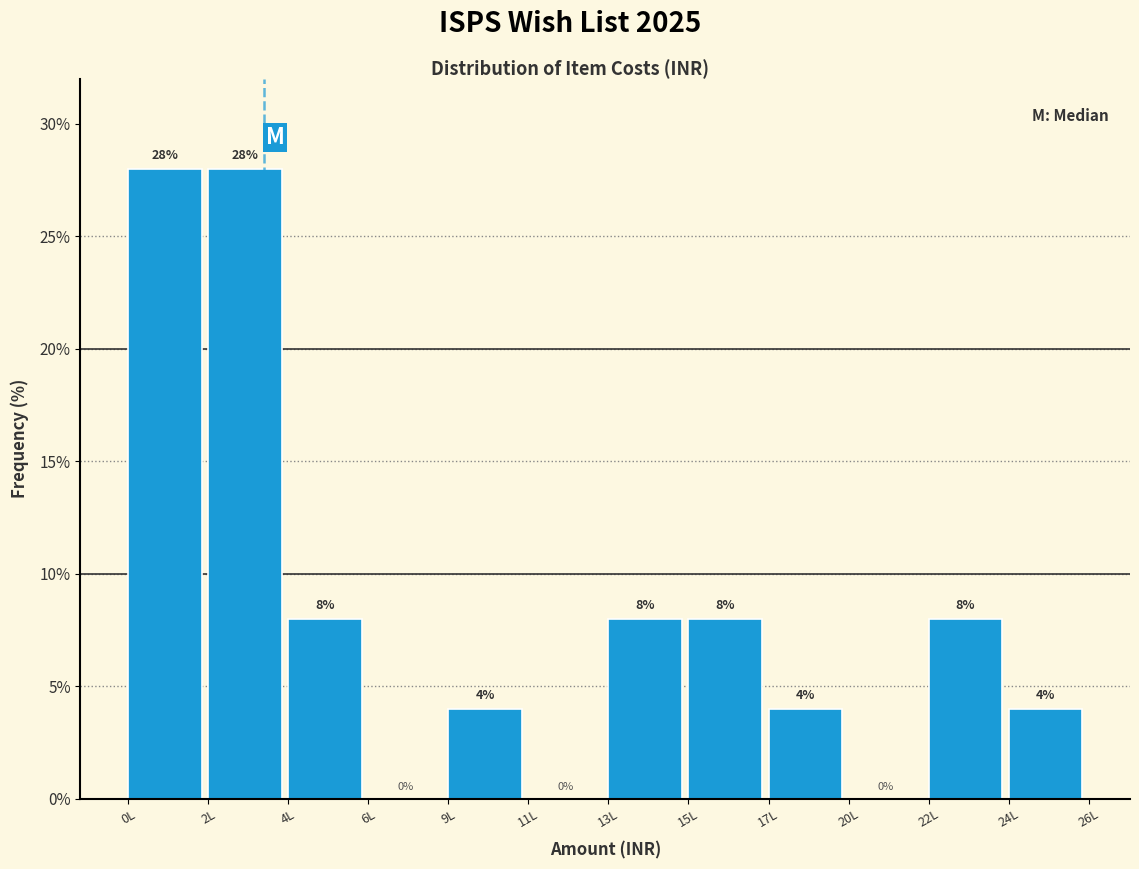

Reading left to right, extract all data points from this chart.

0L=28.0	2L=28.0	4L=8.0	6L=0.0	9L=4.0	11L=0.0	13L=8.0	15L=8.0	17L=4.0	20L=0.0	22L=8.0	24L=4.0